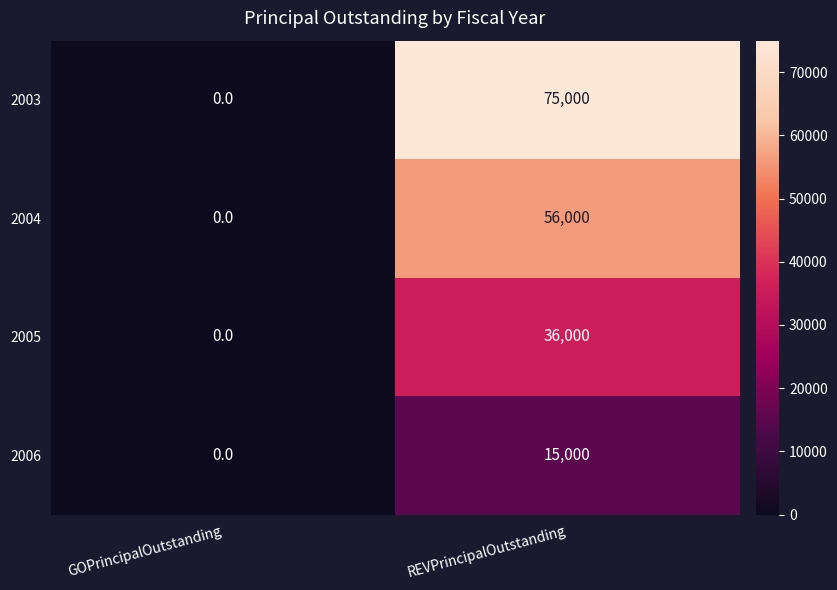

The value of 2006 at REVPrincipalOutstanding is 15000. True or false?

True